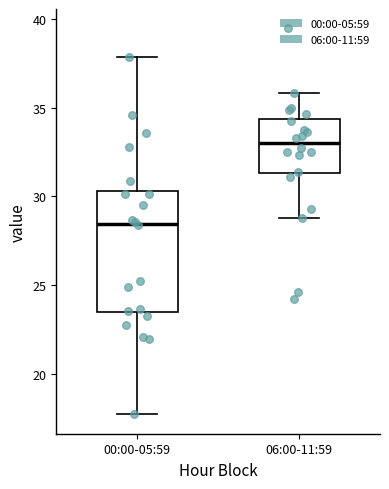

Where does the median line of the box for 06:00-11:59 sit on the y-axis? The values are not printed on the chart, so give them approximately, as read against the axis.

33.0